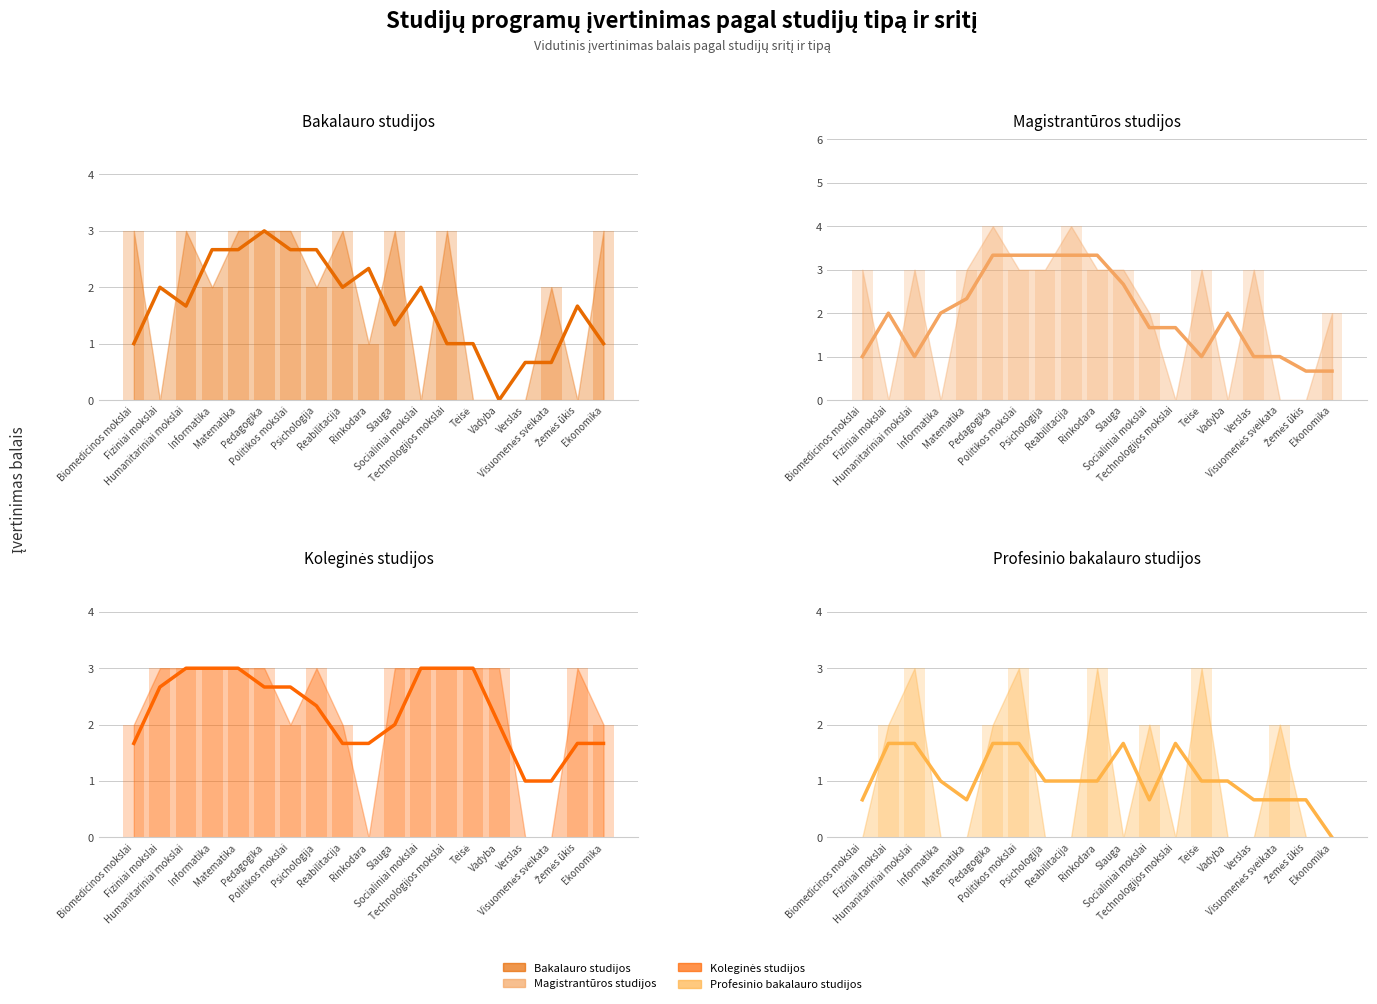

Reading left to right, transcribe all the data shown in this chart.

Bakalauro studijos: Biomedicinos mokslai=3	Fiziniai mokslai=0	Humanitariniai mokslai=3	Informatika=2	Matematika=3	Pedagogika=3	Politikos mokslai=3	Psichologija=2	Reabilitacija=3	Rinkodara=1	Slauga=3	Socialiniai mokslai=0	Technologijos mokslai=3	Teisė=0	Vadyba=0	Verslas=0	Visuomenės sveikata=2	Žemės ūkis=0	Ekonomika=3
Magistrantūros studijos: Biomedicinos mokslai=3	Fiziniai mokslai=0	Humanitariniai mokslai=3	Informatika=0	Matematika=3	Pedagogika=4	Politikos mokslai=3	Psichologija=3	Reabilitacija=4	Rinkodara=3	Slauga=3	Socialiniai mokslai=2	Technologijos mokslai=0	Teisė=3	Vadyba=0	Verslas=3	Visuomenės sveikata=0	Žemės ūkis=0	Ekonomika=2
Koleginės studijos: Biomedicinos mokslai=2	Fiziniai mokslai=3	Humanitariniai mokslai=3	Informatika=3	Matematika=3	Pedagogika=3	Politikos mokslai=2	Psichologija=3	Reabilitacija=2	Rinkodara=0	Slauga=3	Socialiniai mokslai=3	Technologijos mokslai=3	Teisė=3	Vadyba=3	Verslas=0	Visuomenės sveikata=0	Žemės ūkis=3	Ekonomika=2
Profesinio bakalauro studijos: Biomedicinos mokslai=0	Fiziniai mokslai=2	Humanitariniai mokslai=3	Informatika=0	Matematika=0	Pedagogika=2	Politikos mokslai=3	Psichologija=0	Reabilitacija=0	Rinkodara=3	Slauga=0	Socialiniai mokslai=2	Technologijos mokslai=0	Teisė=3	Vadyba=0	Verslas=0	Visuomenės sveikata=2	Žemės ūkis=0	Ekonomika=0